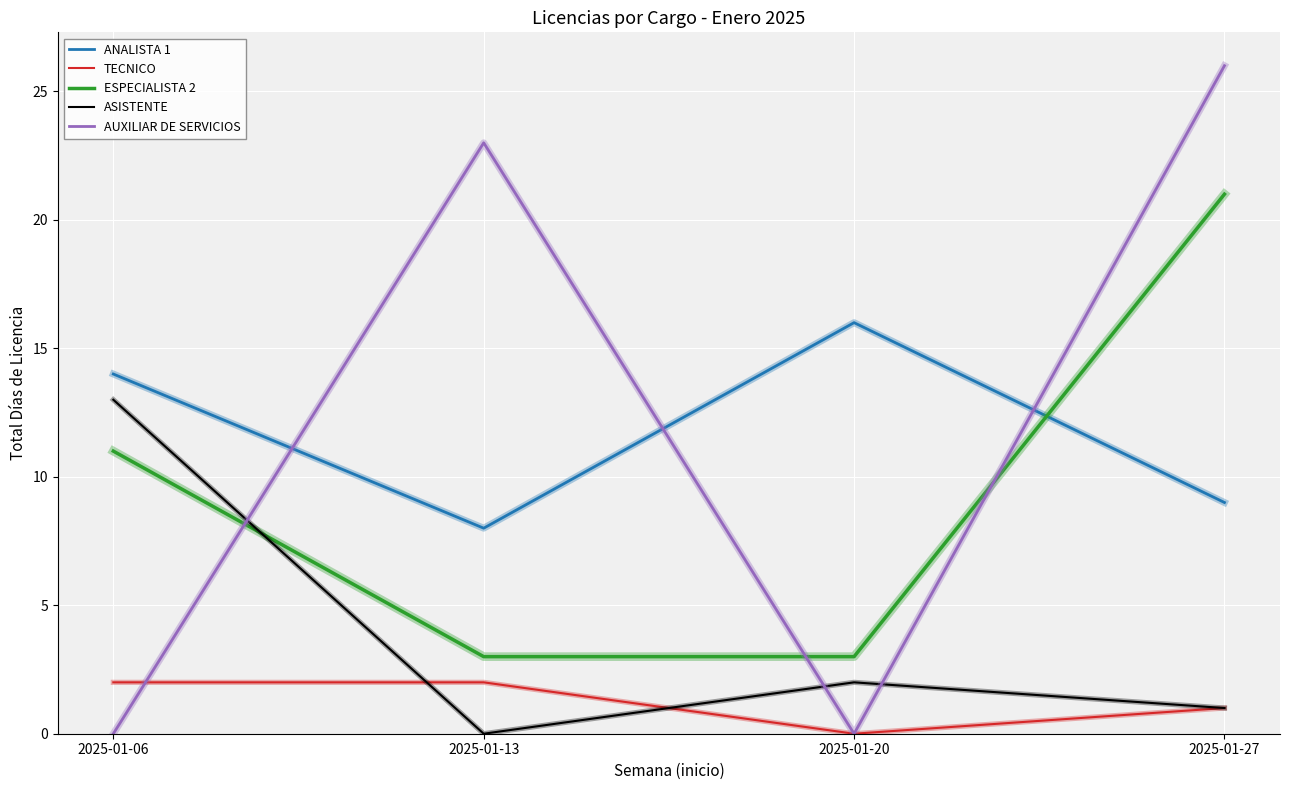

True or false: TECNICO and ASISTENTE intersect in this chart.

True